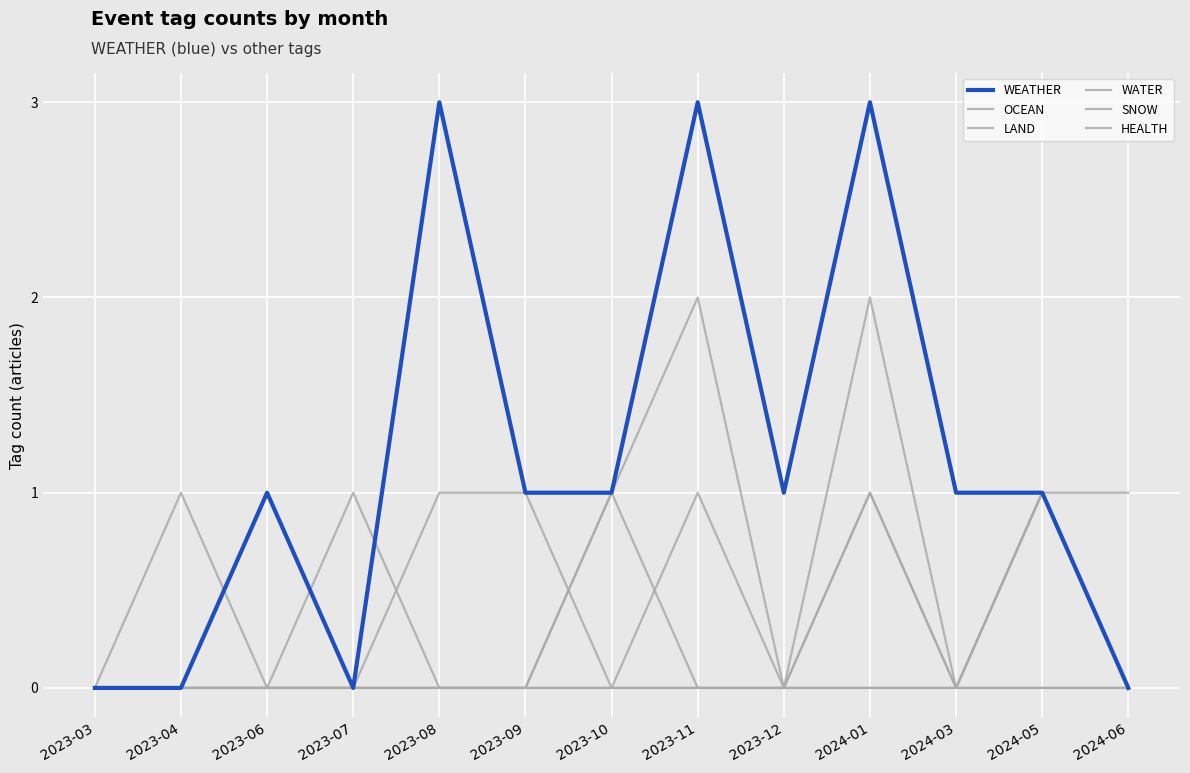

At which category is the sum across all series the highest?

2024-01